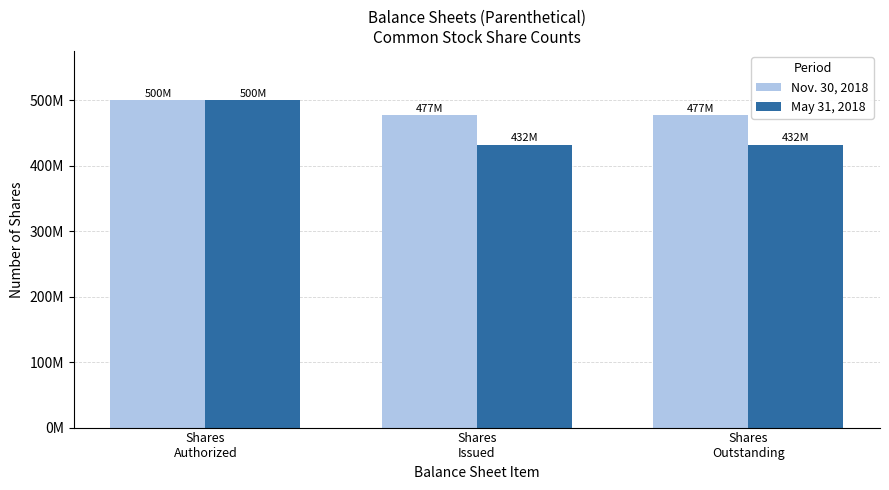

What is the difference between the highest and lowest values at Shares
Outstanding?

45250000